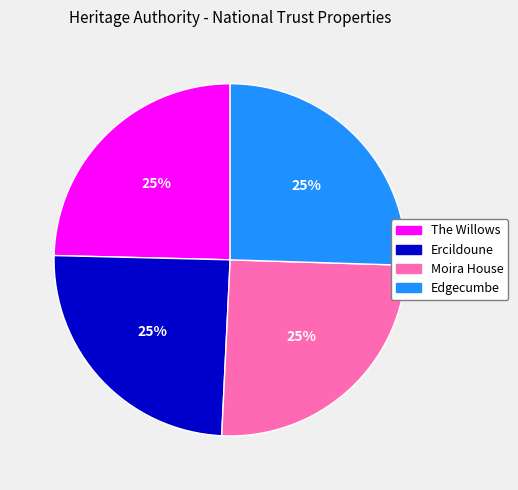

To the nearest percent, what is the combined percentage of Ercildoune and Edgecumbe?

50%